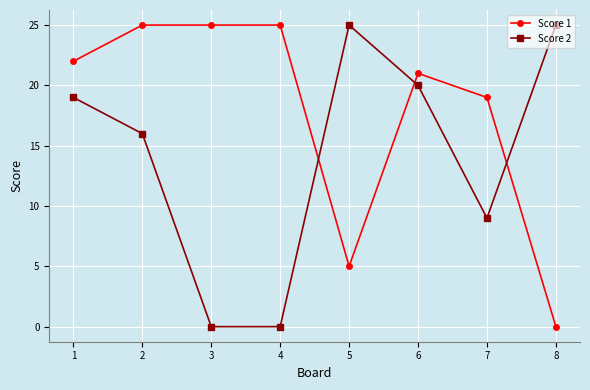

The Score 1 series shows 25 at 2. True or false?

True